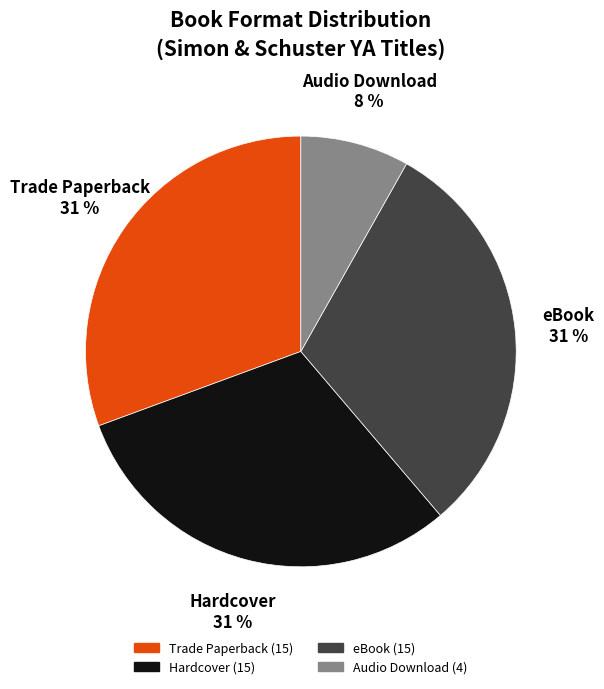

Which slice is the smallest?

Audio Download